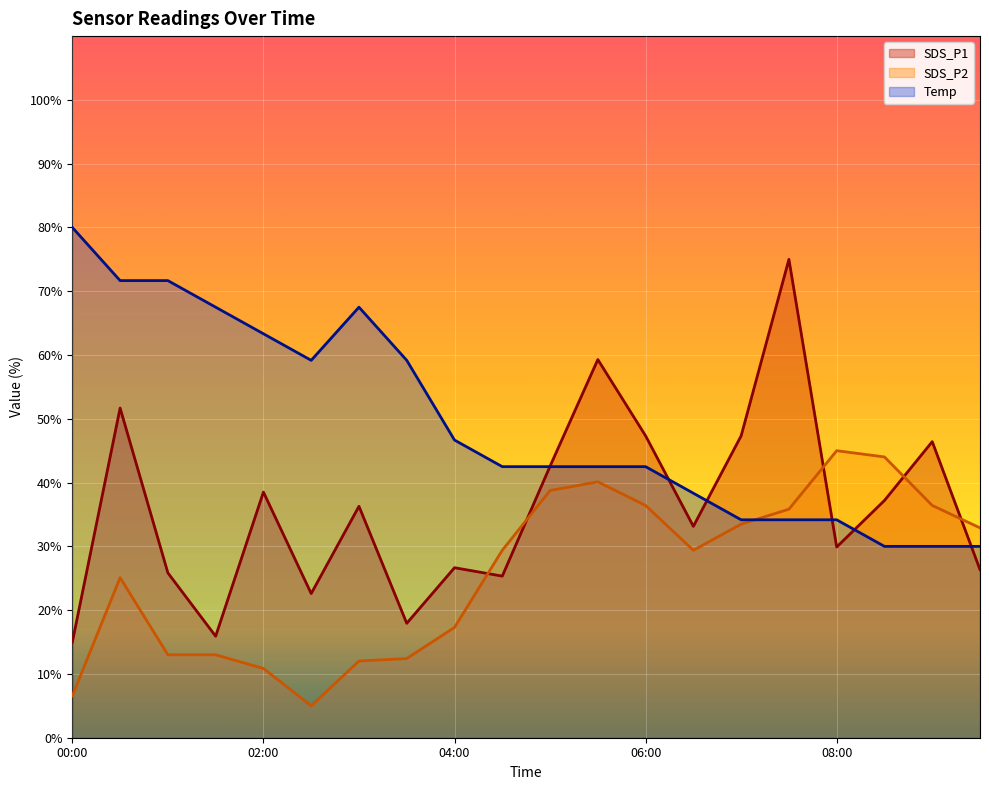

Reading left to right, list all the values displayed in this chart.

SDS_P1: 00:00=15.0	00:30=51.7	01:00=25.8	01:30=15.9	02:00=38.5	02:30=22.6	03:00=36.3	03:30=17.9	04:00=26.7	04:30=25.3	05:00=42.6	05:30=59.3	06:00=47.3	06:30=33.1	07:00=47.3	07:30=75.0	08:00=29.9	08:30=37.2	09:00=46.4	09:30=26.4
SDS_P2: 00:00=6.6	00:30=25.1	01:00=13.0	01:30=13.0	02:00=10.9	02:30=5.0	03:00=12.0	03:30=12.4	04:00=17.3	04:30=29.4	05:00=38.8	05:30=40.1	06:00=36.4	06:30=29.4	07:00=33.5	07:30=35.8	08:00=45.0	08:30=44.0	09:00=36.4	09:30=32.9
Temp: 00:00=80.0	00:30=71.7	01:00=71.7	01:30=67.5	02:00=63.3	02:30=59.2	03:00=67.5	03:30=59.2	04:00=46.7	04:30=42.5	05:00=42.5	05:30=42.5	06:00=42.5	06:30=38.3	07:00=34.2	07:30=34.2	08:00=34.2	08:30=30.0	09:00=30.0	09:30=30.0